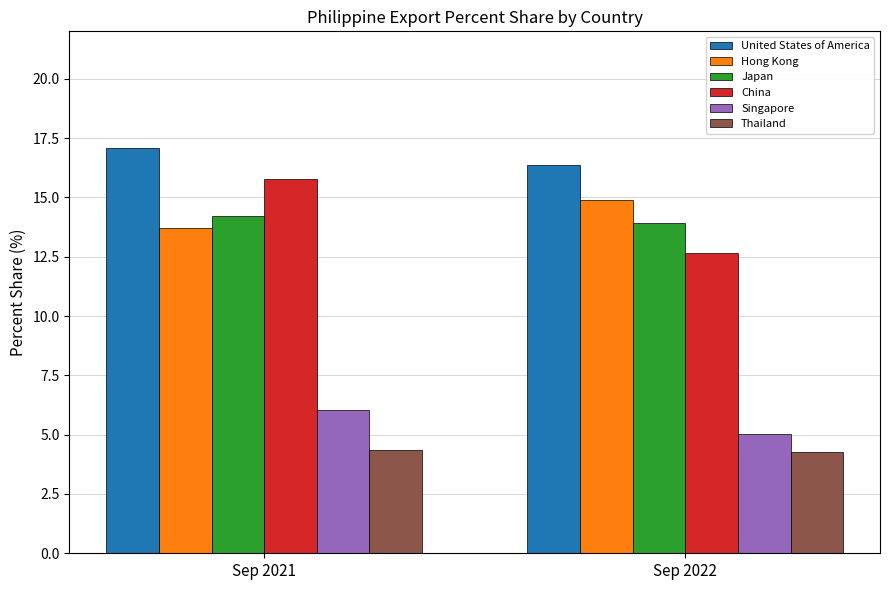

The China series shows 19.7 at Sep 2022. True or false?

False